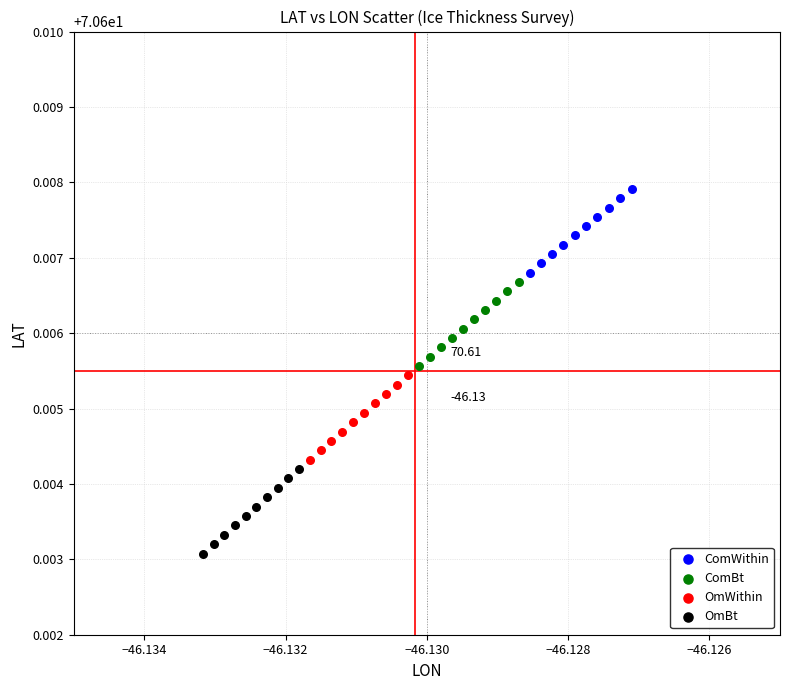

Which series contains the highest Y value?

ComWithin